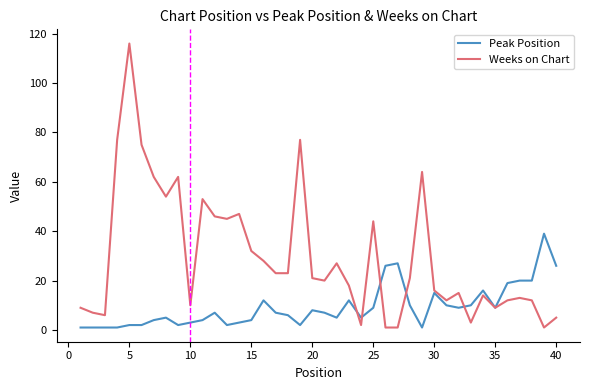

List the series in order of their overall mean, lowest first.

Peak Position, Weeks on Chart